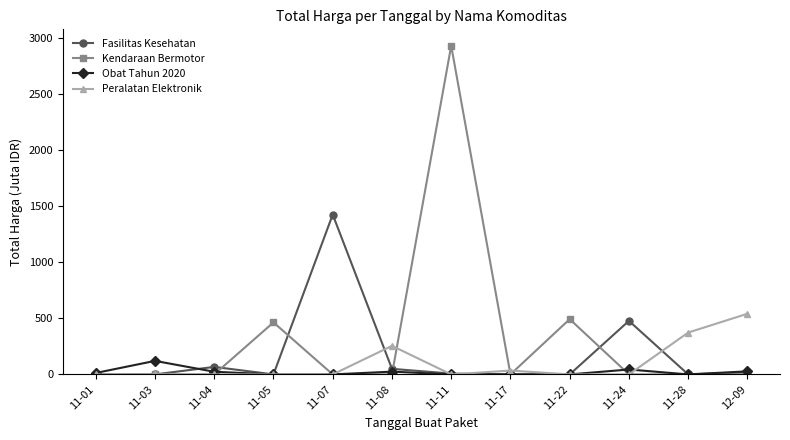

At which label does Fasilitas Kesehatan first exceed 7?

11-04